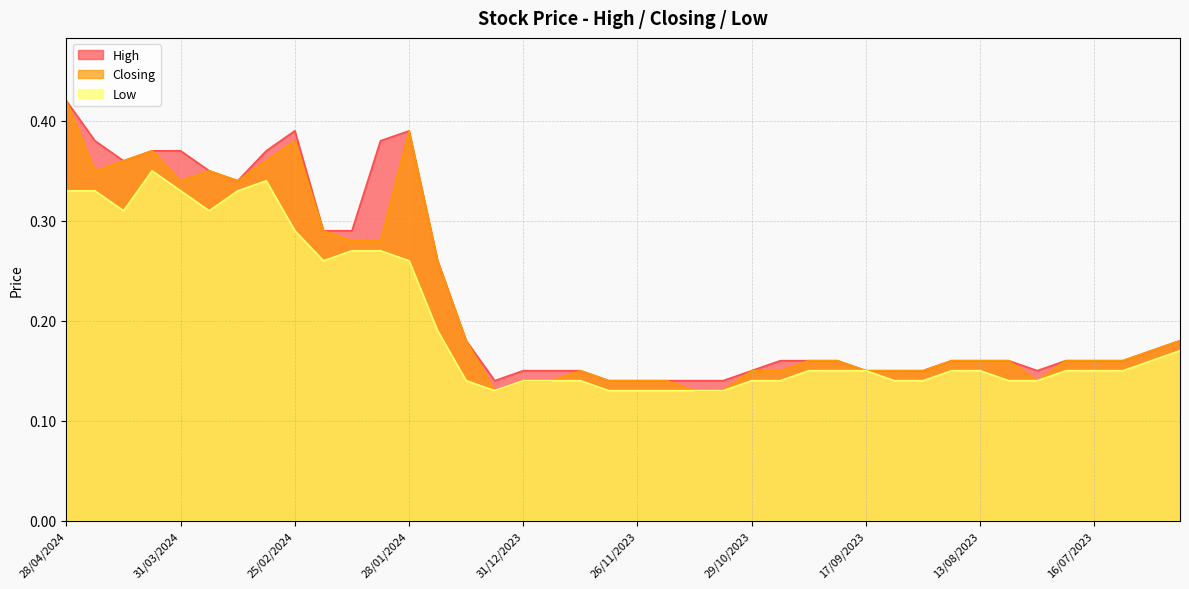

The High series shows 0.5 at 11/02/2024. True or false?

False